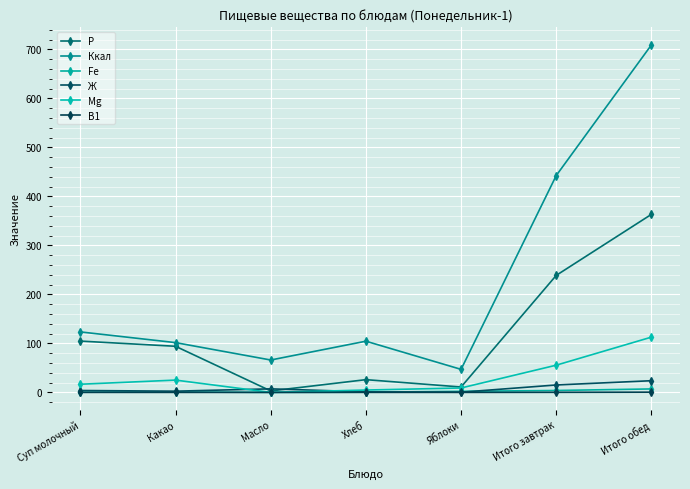

What is the value of the Ккал point at the 3rd from the left?

66.1